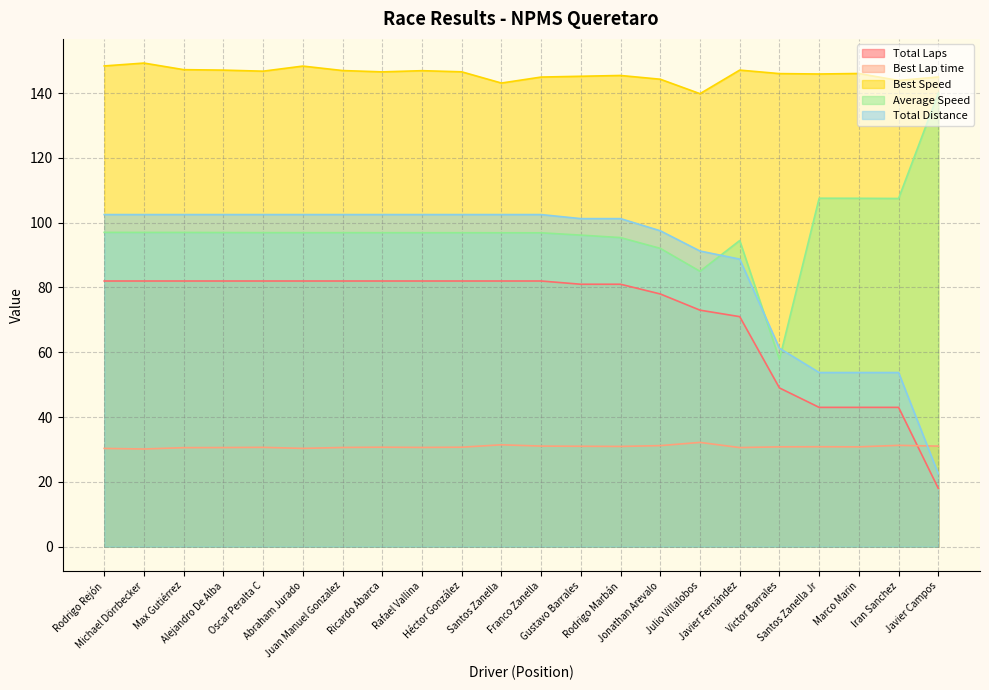

Count the number of categories in the chart.

22